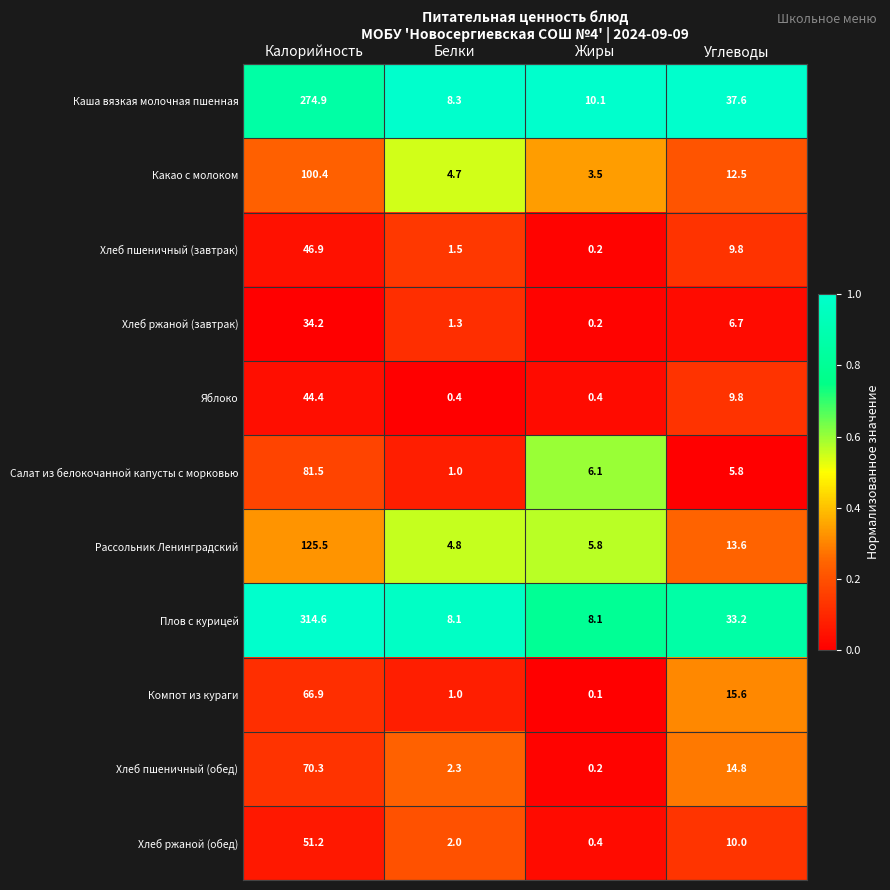

What is the difference between the highest and lowest values at Белки?

7.9